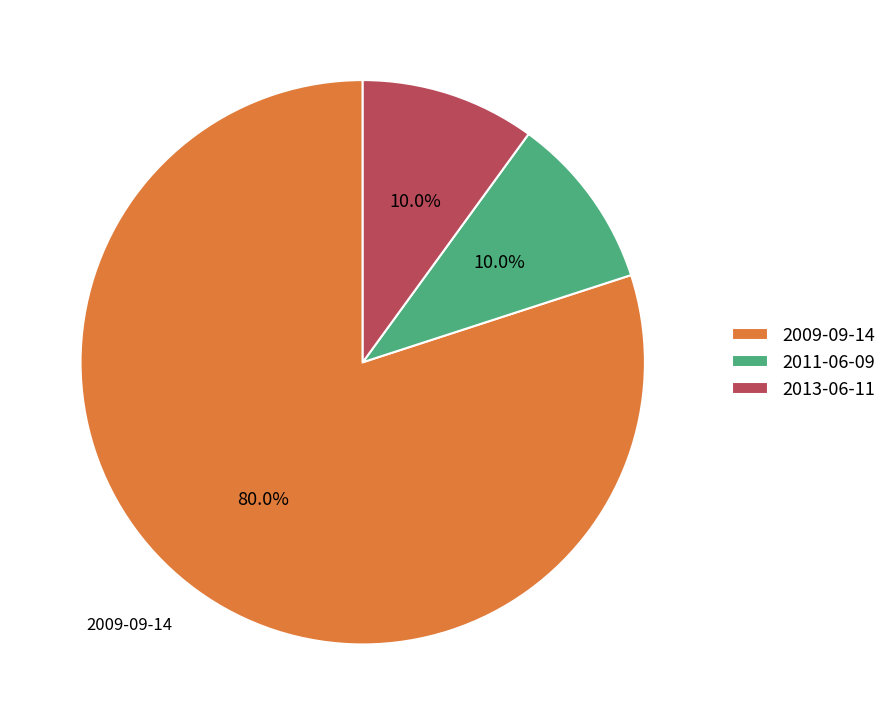

Count the number of slices in the pie.

3